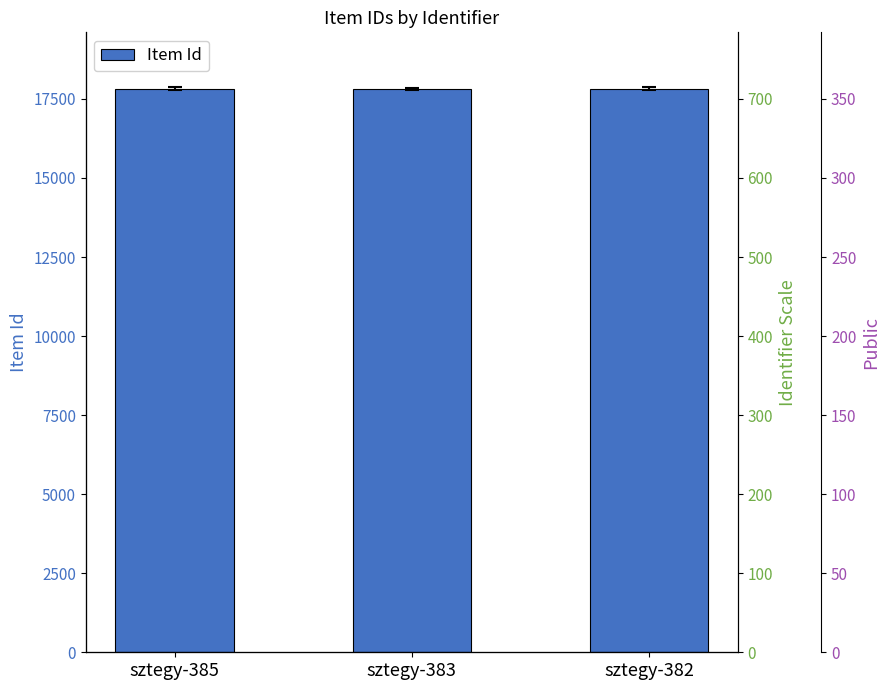

Count the number of categories in the chart.

3